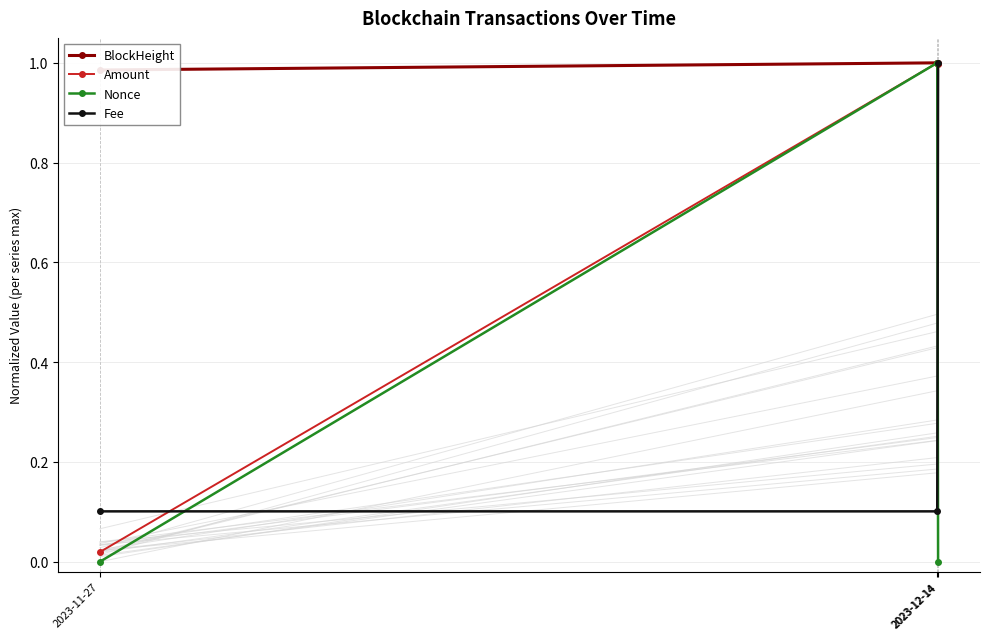

What are all the series names shown in the legend?

BlockHeight, Amount, Nonce, Fee